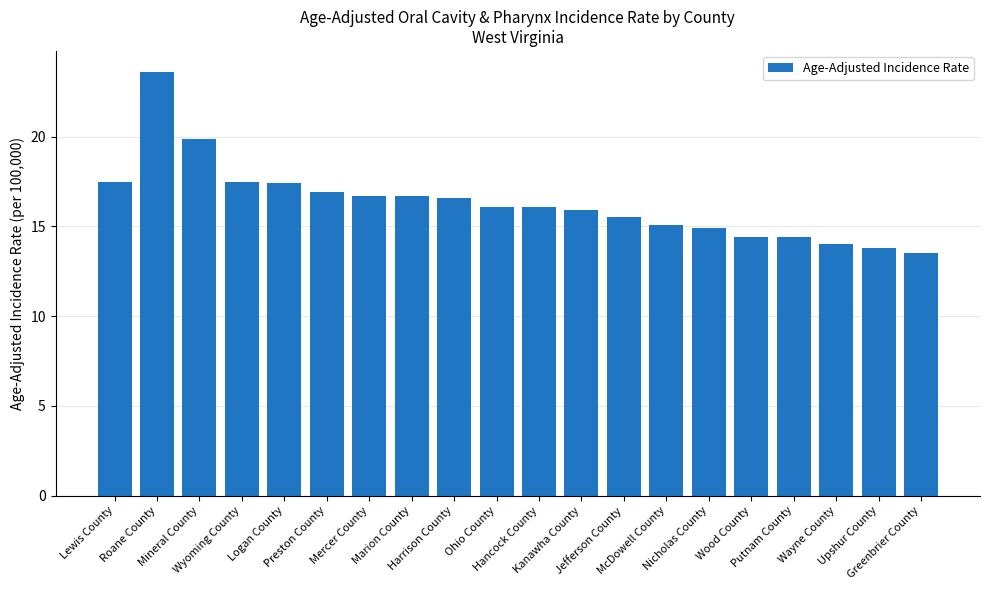

The value at Ohio County is 28.3. True or false?

False